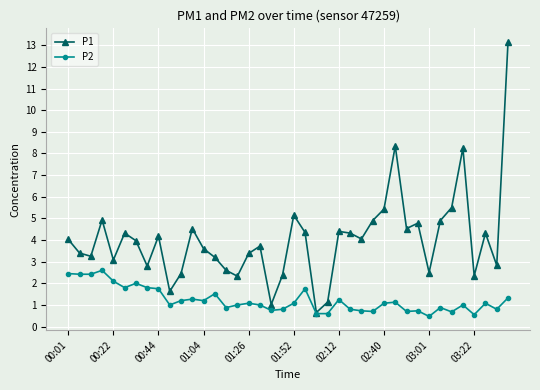

True or false: P2 has more than 0 interior local peaks.

True